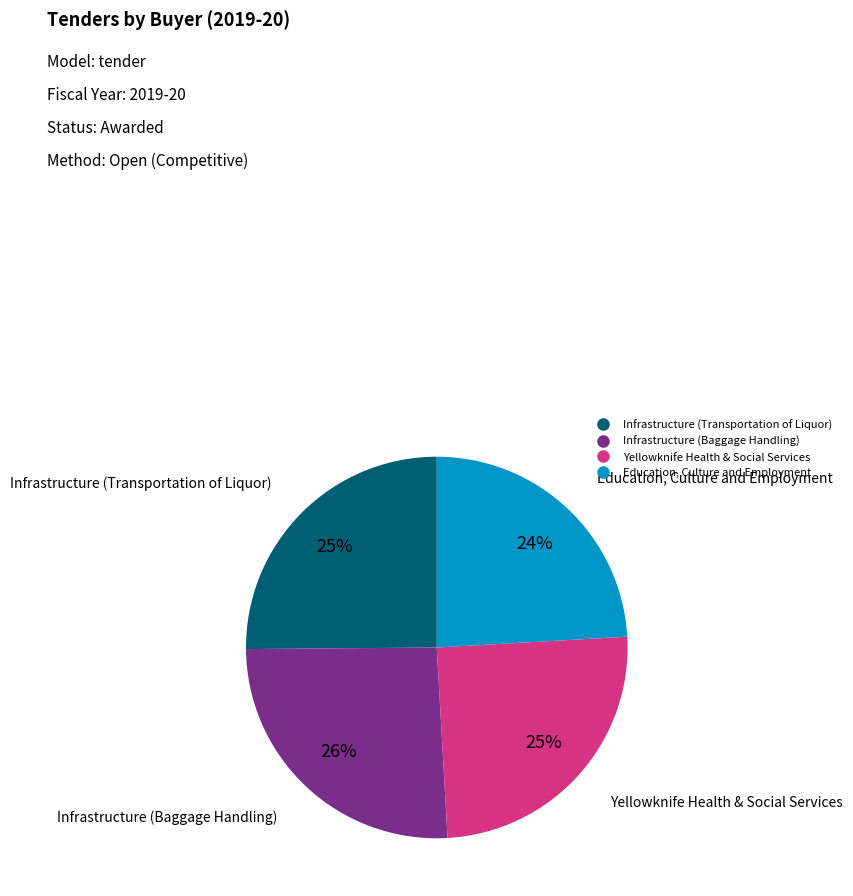

How many slices are in this pie chart?

4